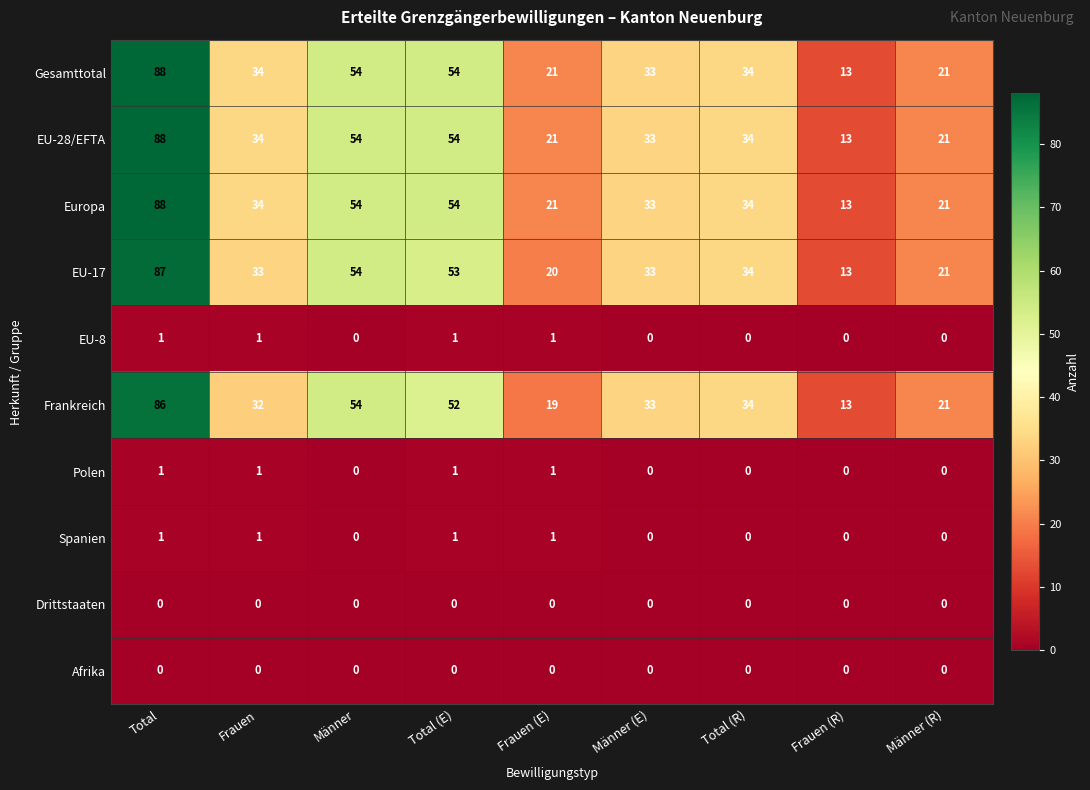

Where does the Gesamttotal series first go above 34?

Total